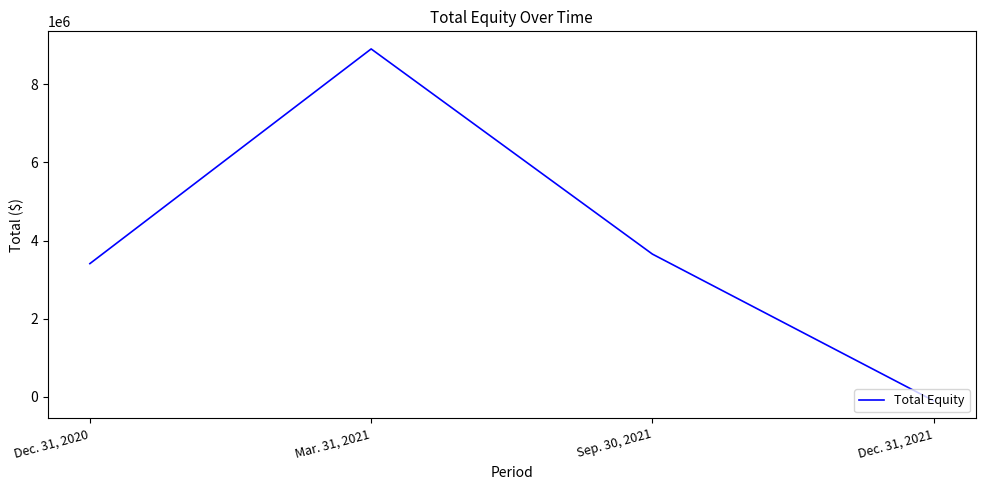

How many positive values are there?

3